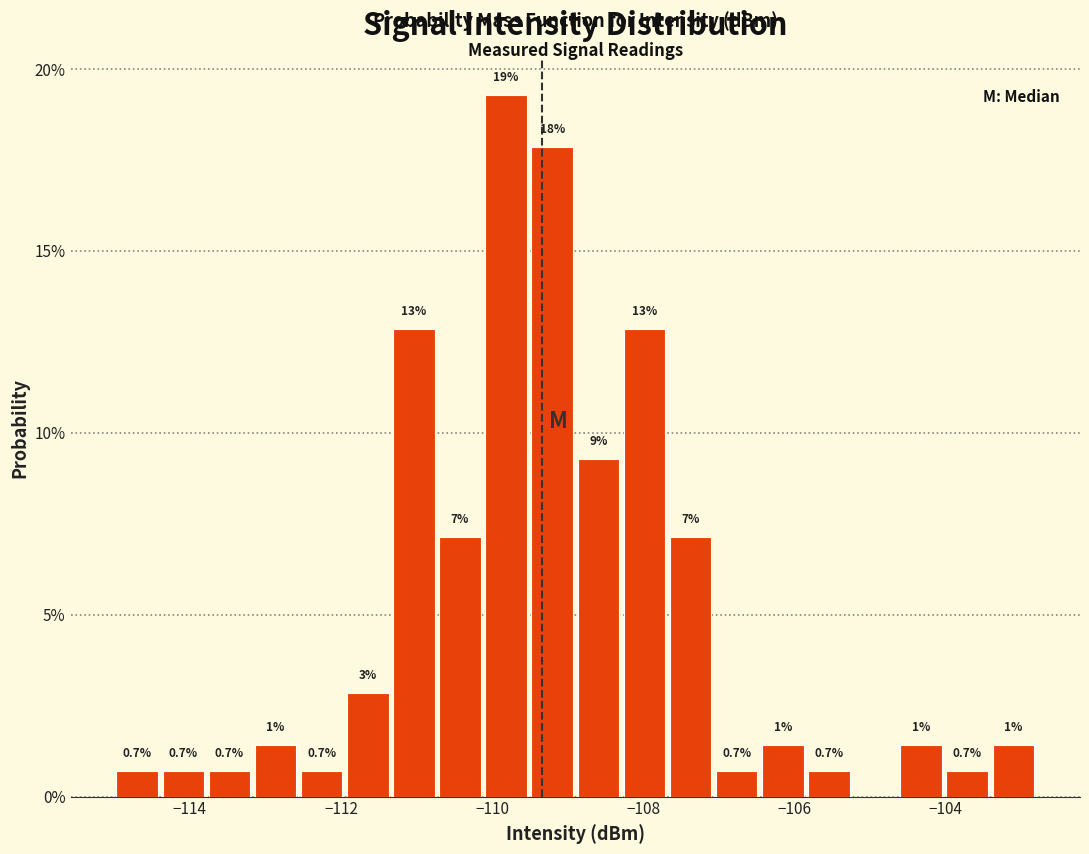

Around what value on the x-axis is the tallest bar? Give the approximate position of its centre, as read against the axis.

-109.8